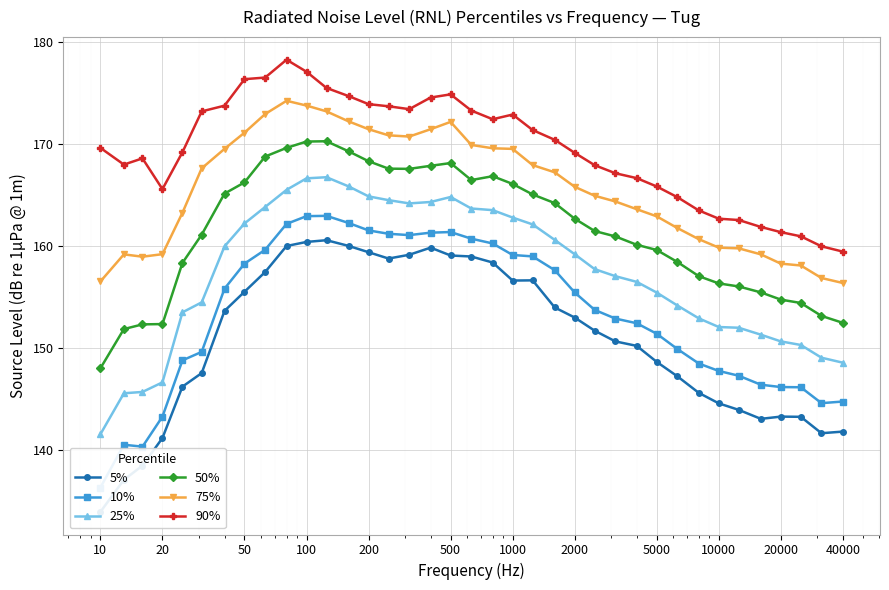

True or false: 25% and 90% cross at least once.

False